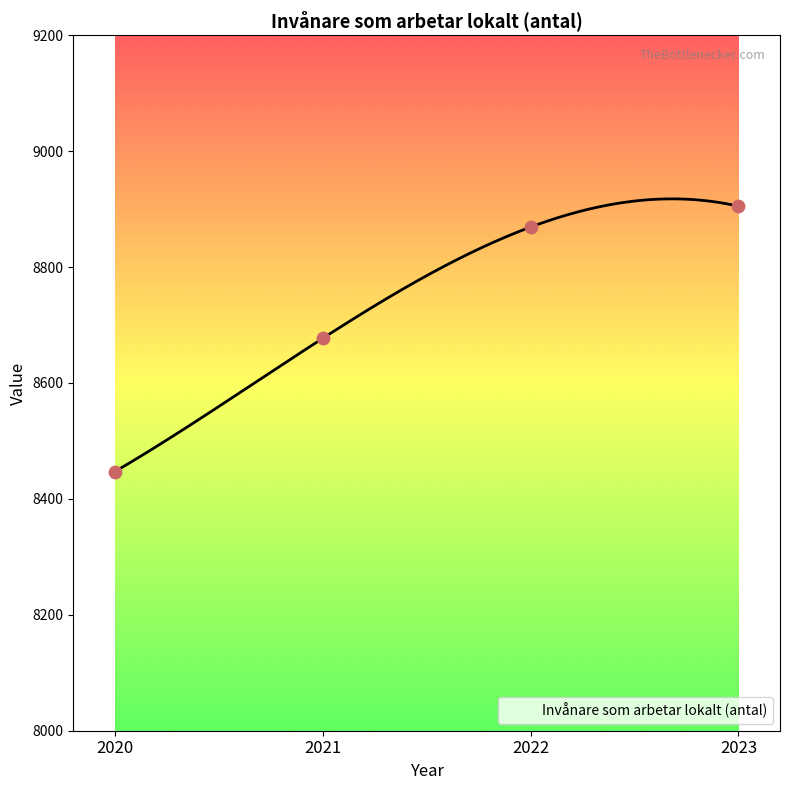

Which has a higher value, 2022 or 2020?

2022